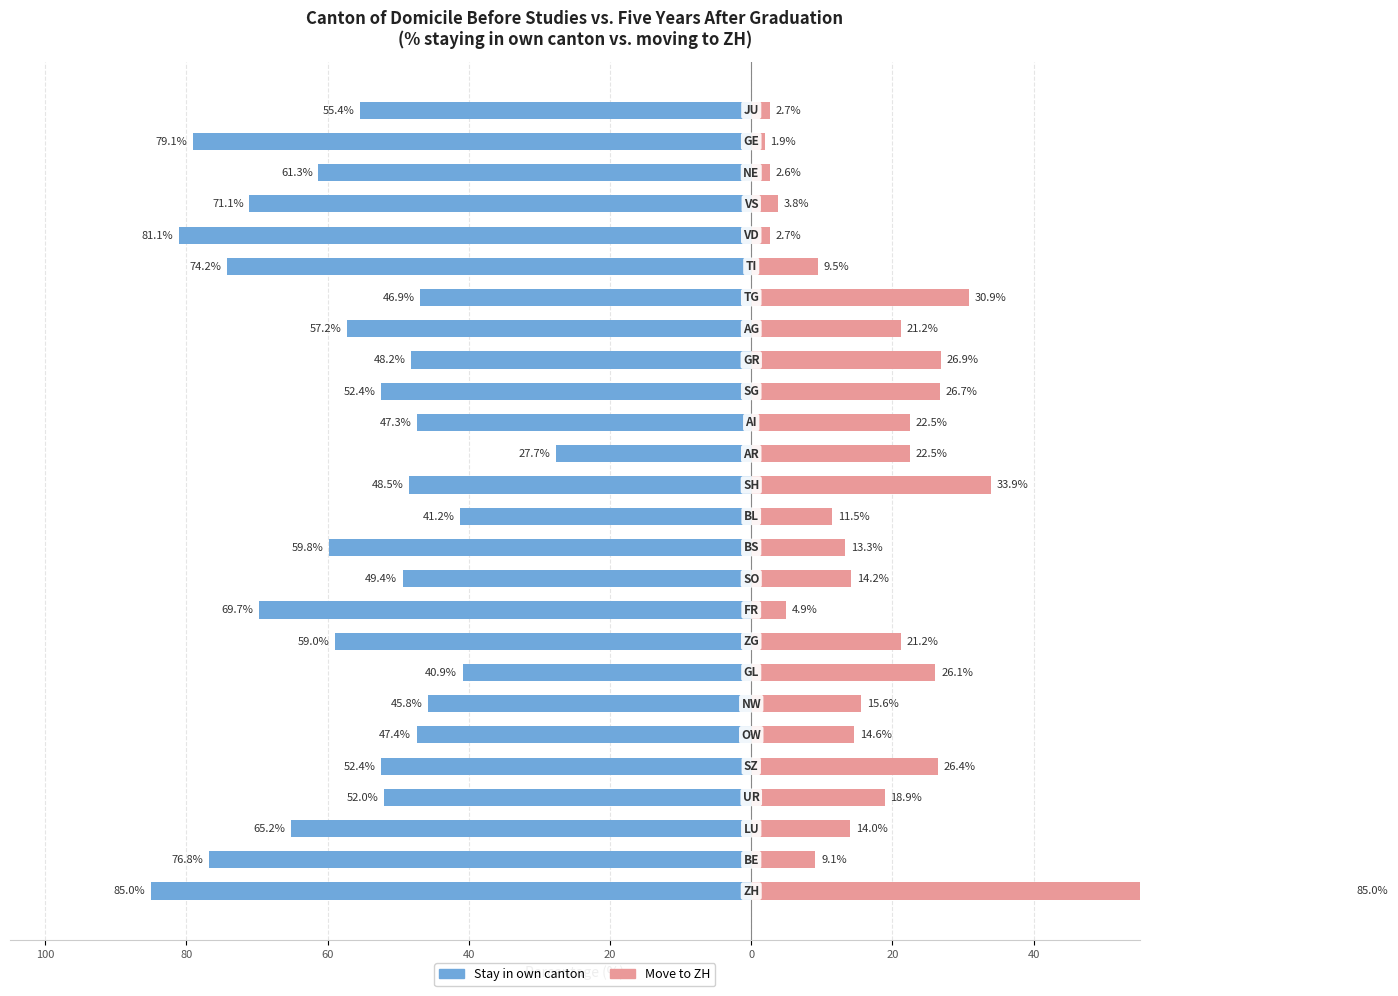

Reading left to right, transcribe all the data shown in this chart.

Stay in own canton: -85.0	-76.8	-65.2	-52.0	-52.4	-47.4	-45.8	-40.9	-59.0	-69.7	-49.4	-59.8	-41.2	-48.5	-27.7	-47.3	-52.4	-48.2	-57.2	-46.9	-74.2	-81.1	-71.1	-61.3	-79.1	-55.4
Move to ZH: 85.0	9.1	14.0	18.9	26.4	14.6	15.6	26.1	21.2	4.9	14.2	13.3	11.5	33.9	22.5	22.5	26.7	26.9	21.2	30.9	9.5	2.7	3.8	2.6	1.9	2.7